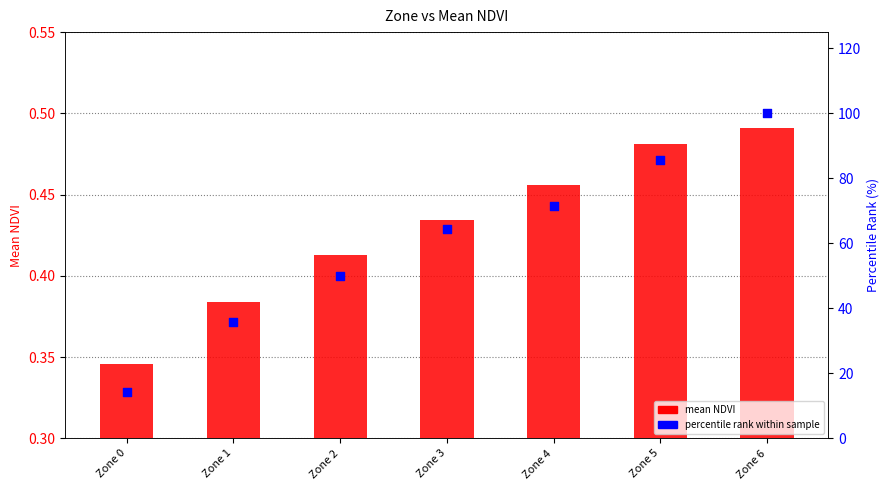

Which series contains the highest Y value?

percentile rank within sample